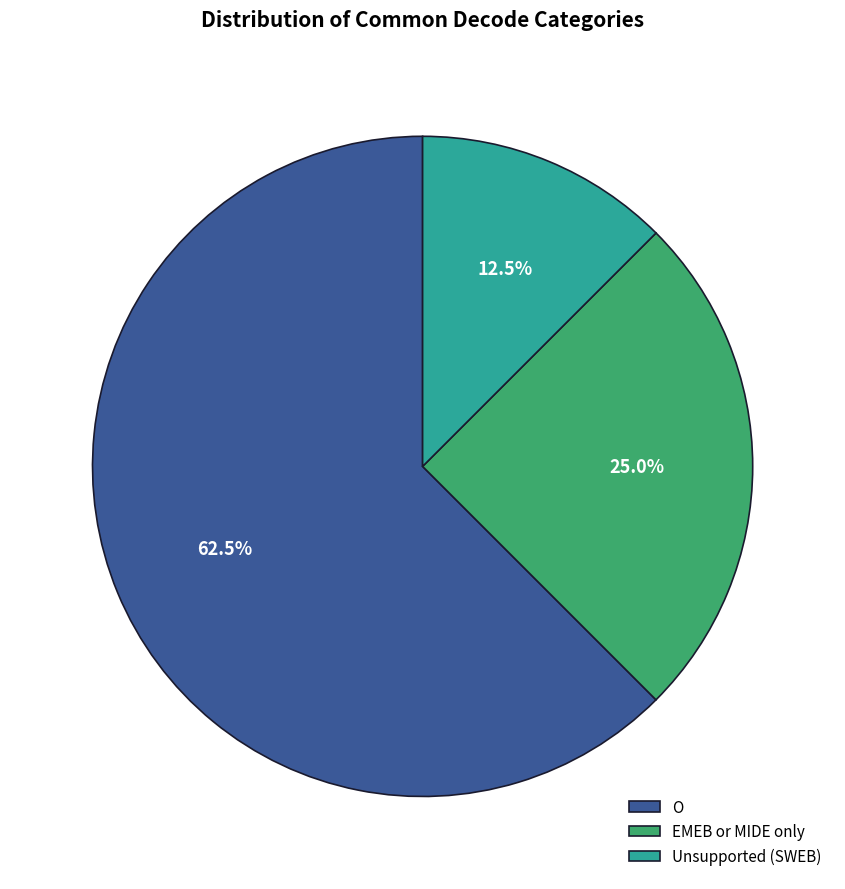

Rank the categories by value from highest to lowest.

O, EMEB or MIDE only, Unsupported (SWEB)